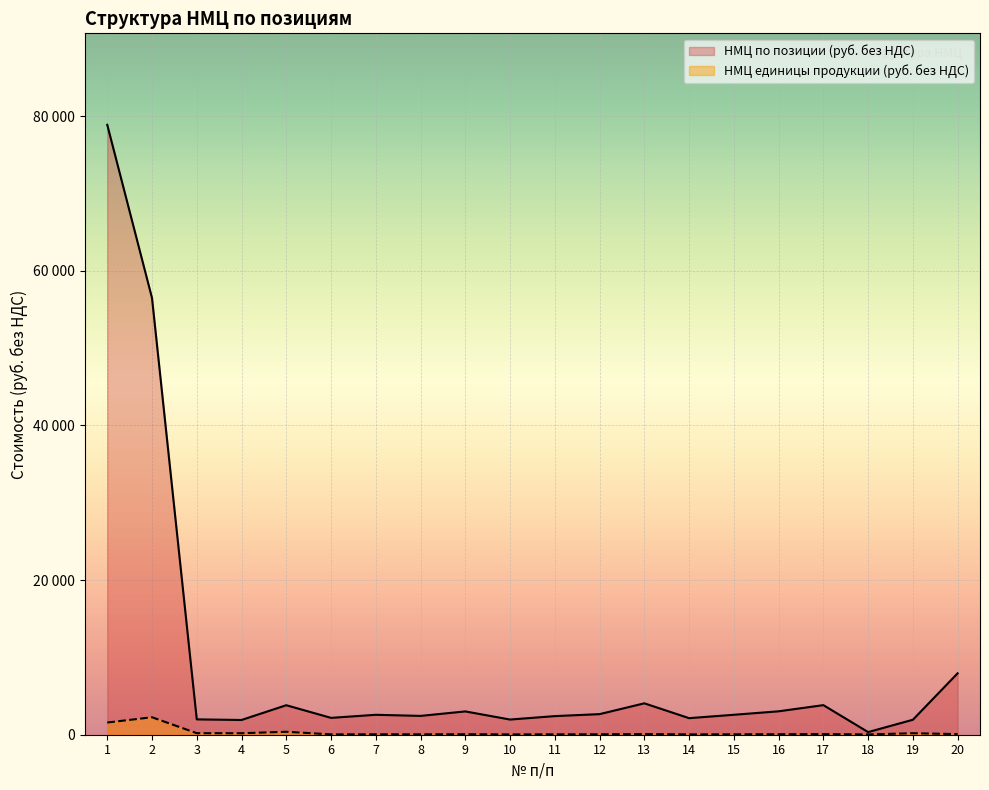

True or false: НМЦ по позиции (руб. без НДС) and НМЦ единицы продукции (руб. без НДС) intersect in this chart.

False